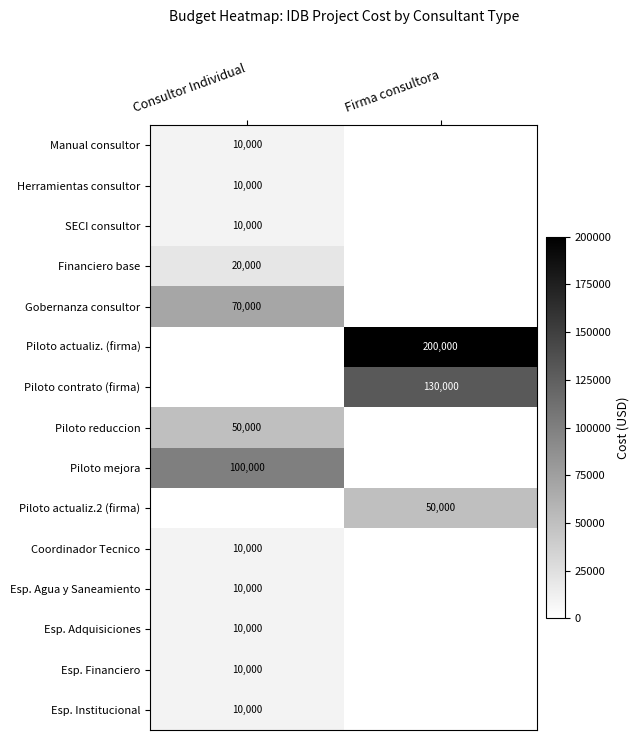

True or false: Financiero base has a value of 5724 at Consultor Individual.

False